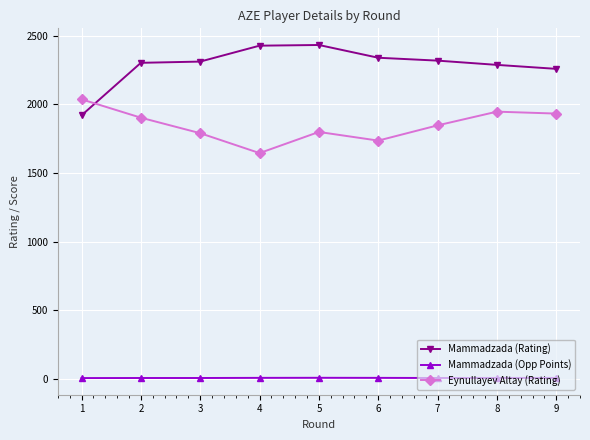

What is the average value of the Mammadzada (Rating) series?

2289.1